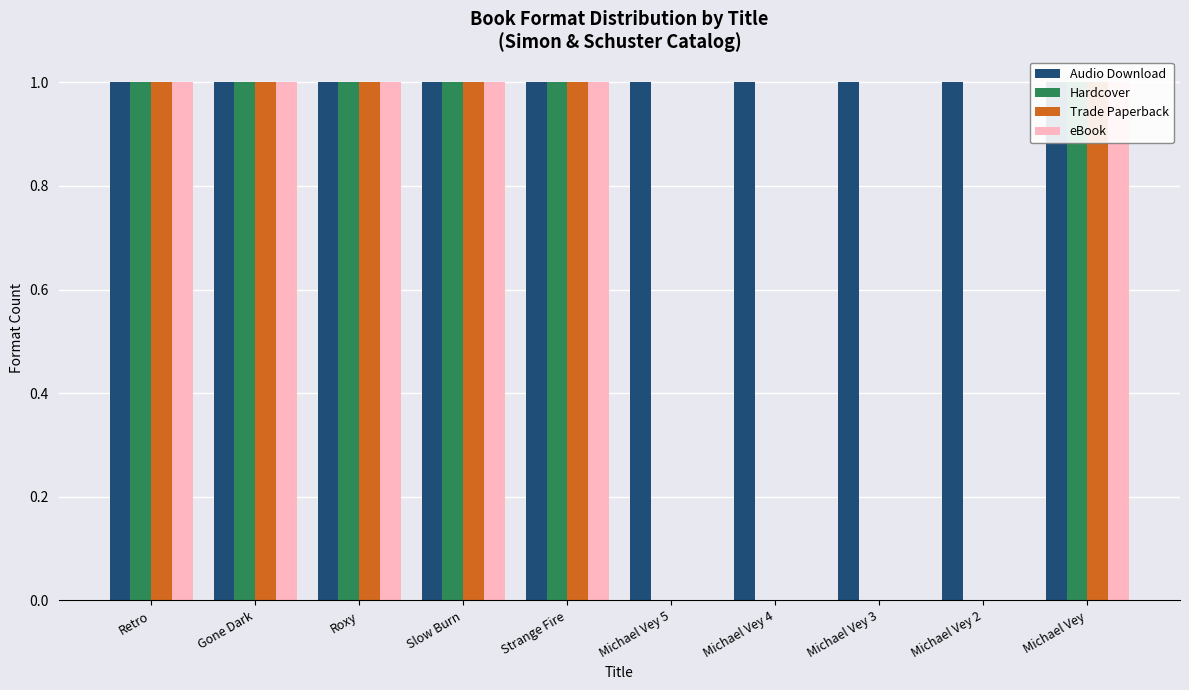

Reading left to right, extract all data points from this chart.

Audio Download: Retro=1	Gone Dark=1	Roxy=1	Slow Burn=1	Strange Fire=1	Michael Vey 5=1	Michael Vey 4=1	Michael Vey 3=1	Michael Vey 2=1	Michael Vey=1
Hardcover: Retro=1	Gone Dark=1	Roxy=1	Slow Burn=1	Strange Fire=1	Michael Vey 5=0	Michael Vey 4=0	Michael Vey 3=0	Michael Vey 2=0	Michael Vey=1
Trade Paperback: Retro=1	Gone Dark=1	Roxy=1	Slow Burn=1	Strange Fire=1	Michael Vey 5=0	Michael Vey 4=0	Michael Vey 3=0	Michael Vey 2=0	Michael Vey=1
eBook: Retro=1	Gone Dark=1	Roxy=1	Slow Burn=1	Strange Fire=1	Michael Vey 5=0	Michael Vey 4=0	Michael Vey 3=0	Michael Vey 2=0	Michael Vey=1